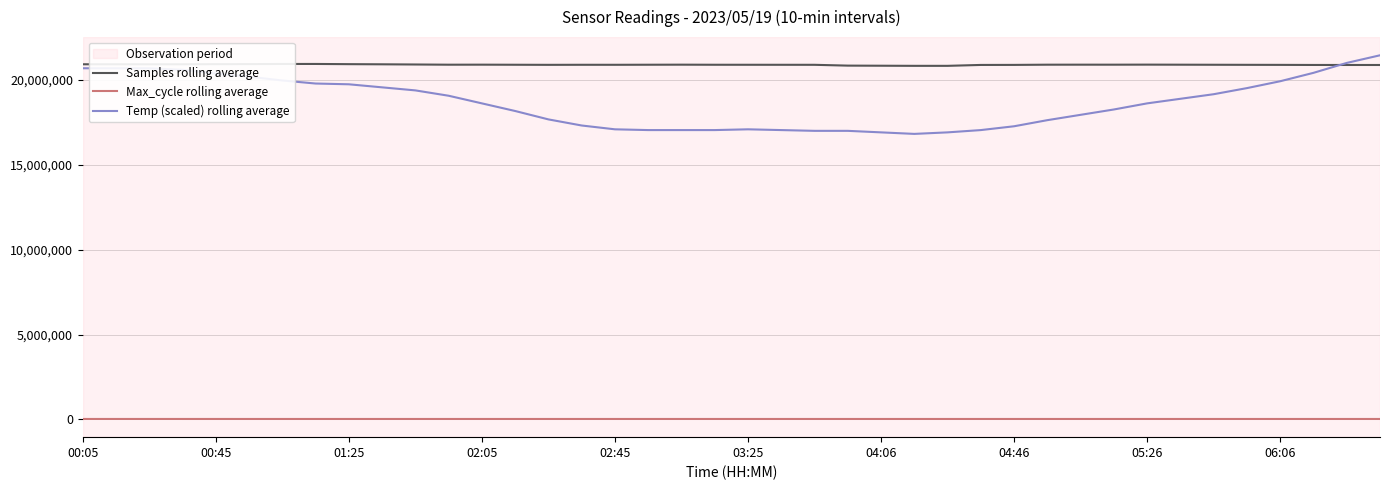

What is the maximum value for Max_cycle rolling average?

20680.0